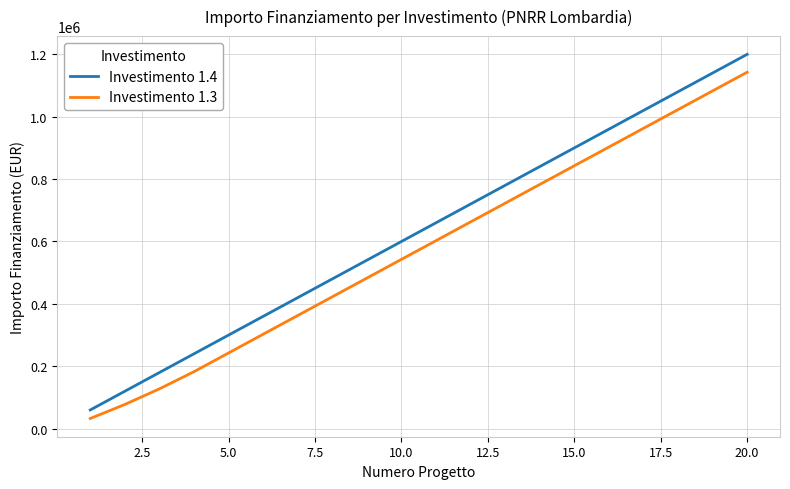

List the series in order of their peak value, highest first.

Investimento 1.4, Investimento 1.3